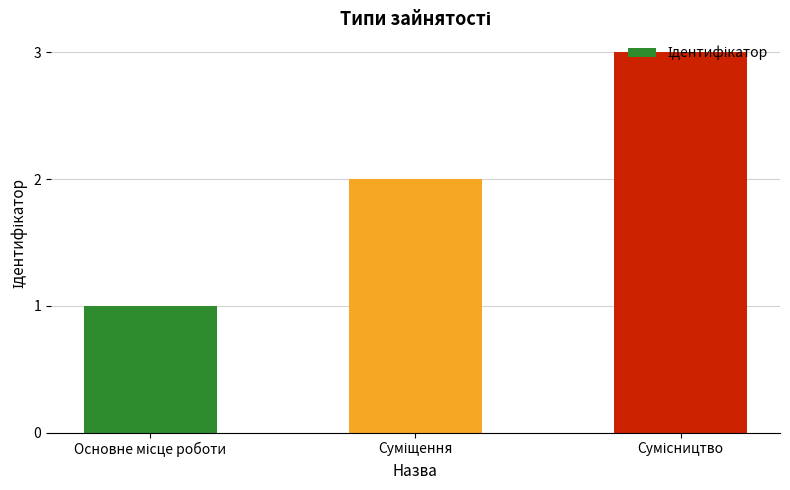

Does the chart contain stacked bars?

No